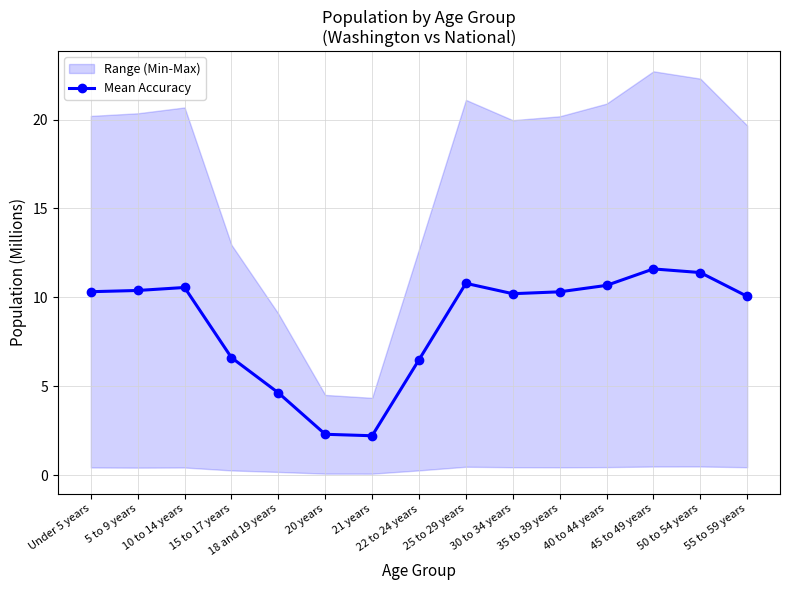

How many lines are shown in the chart?

1